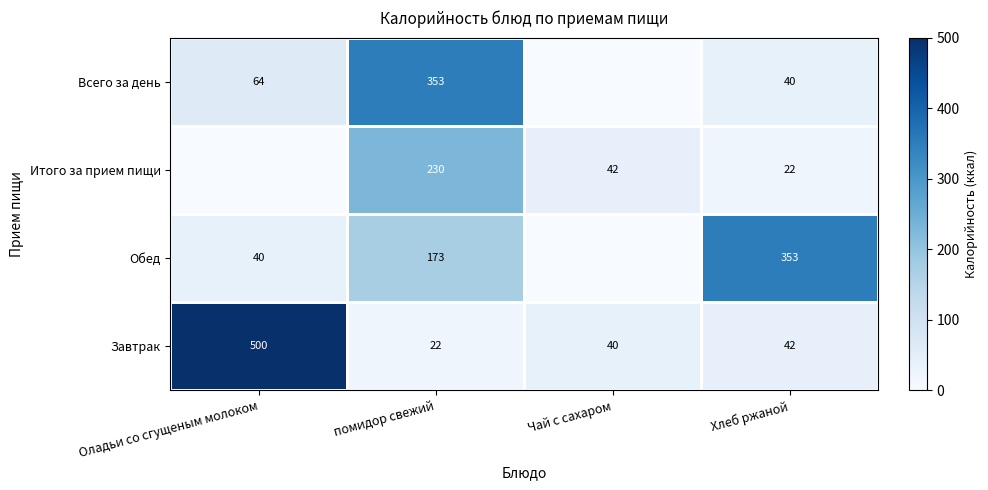

What is the sum of the Обед values at Хлеб ржаной and Оладьи со сгущеным молоком?

393